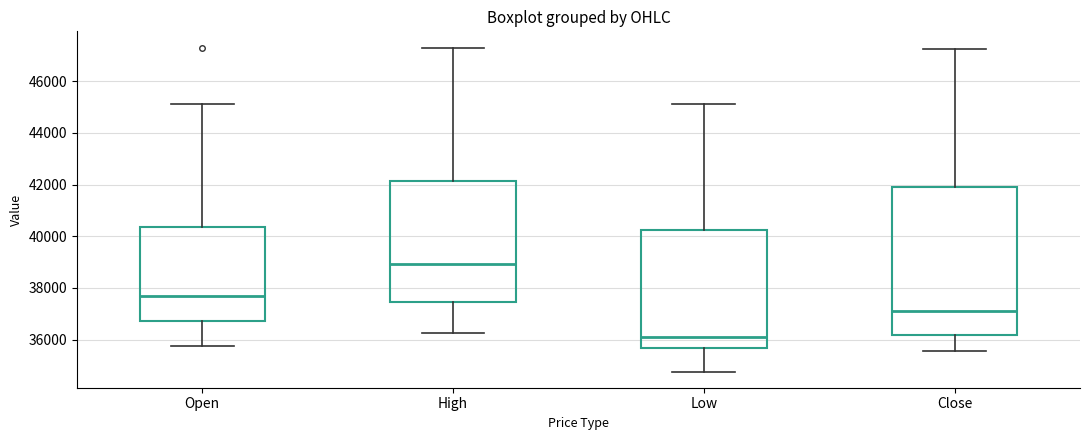

Reading left to right, transcribe this box plot: for each box, give where its median line is, the range the box spans, and where its two whiskers end, as read against the y-axis. The values are not printed on the chart, so give them approximately, as read against the axis.

Open: median 37600, box 36800 to 40400, whiskers 35800 to 45200
High: median 39000, box 37400 to 42200, whiskers 36200 to 47400
Low: median 36000, box 35600 to 40200, whiskers 34800 to 45200
Close: median 37200, box 36200 to 41800, whiskers 35600 to 47200